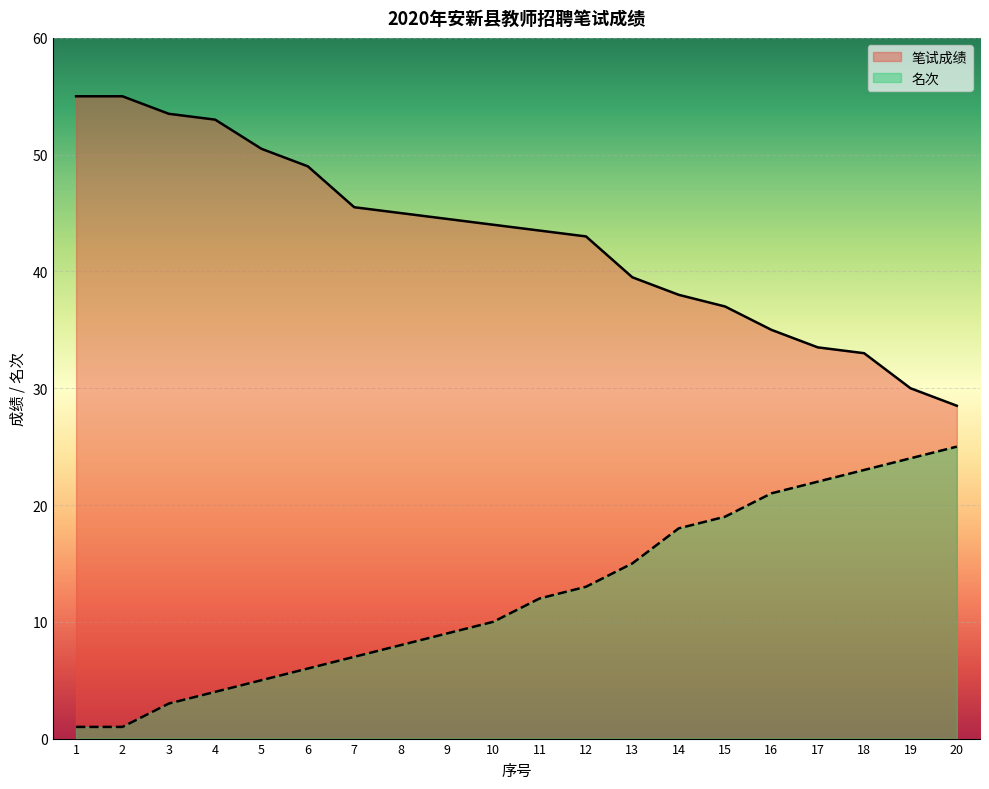

At which category is the sum across all series the highest?

4